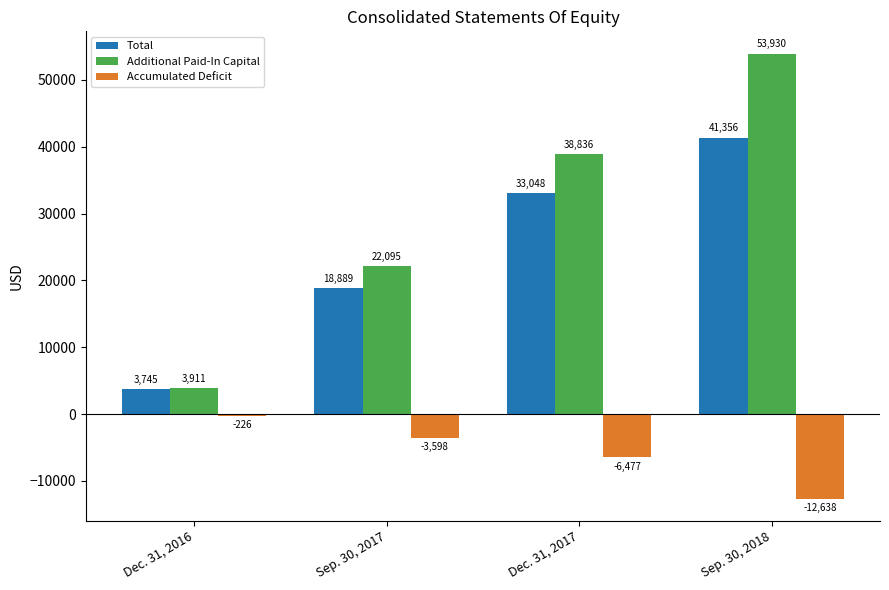

At which label is Accumulated Deficit closest to -6432?

Dec. 31, 2017